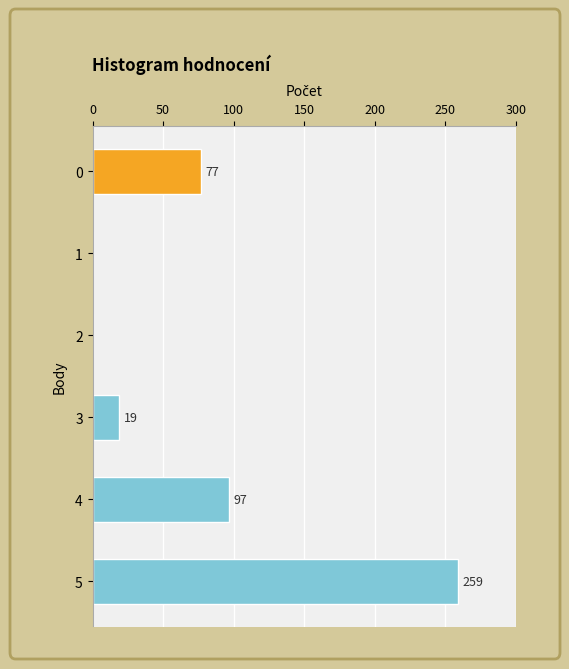

What is the sum of all values?

452